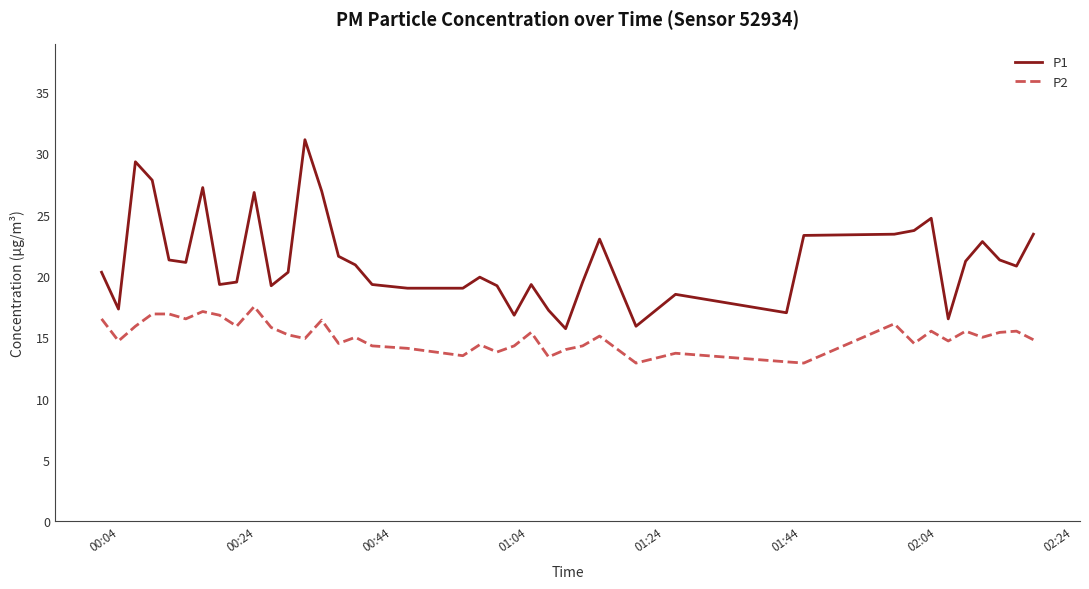

Which series has the largest total across all categories?

P1